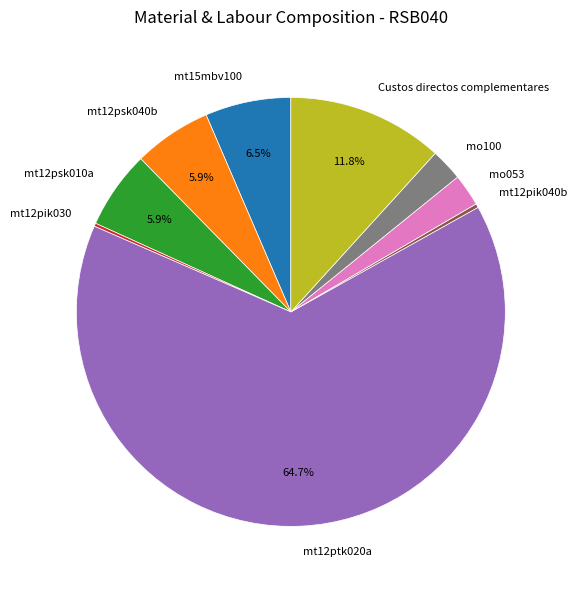

Between mt15mbv100 and mo100, which is larger?

mt15mbv100